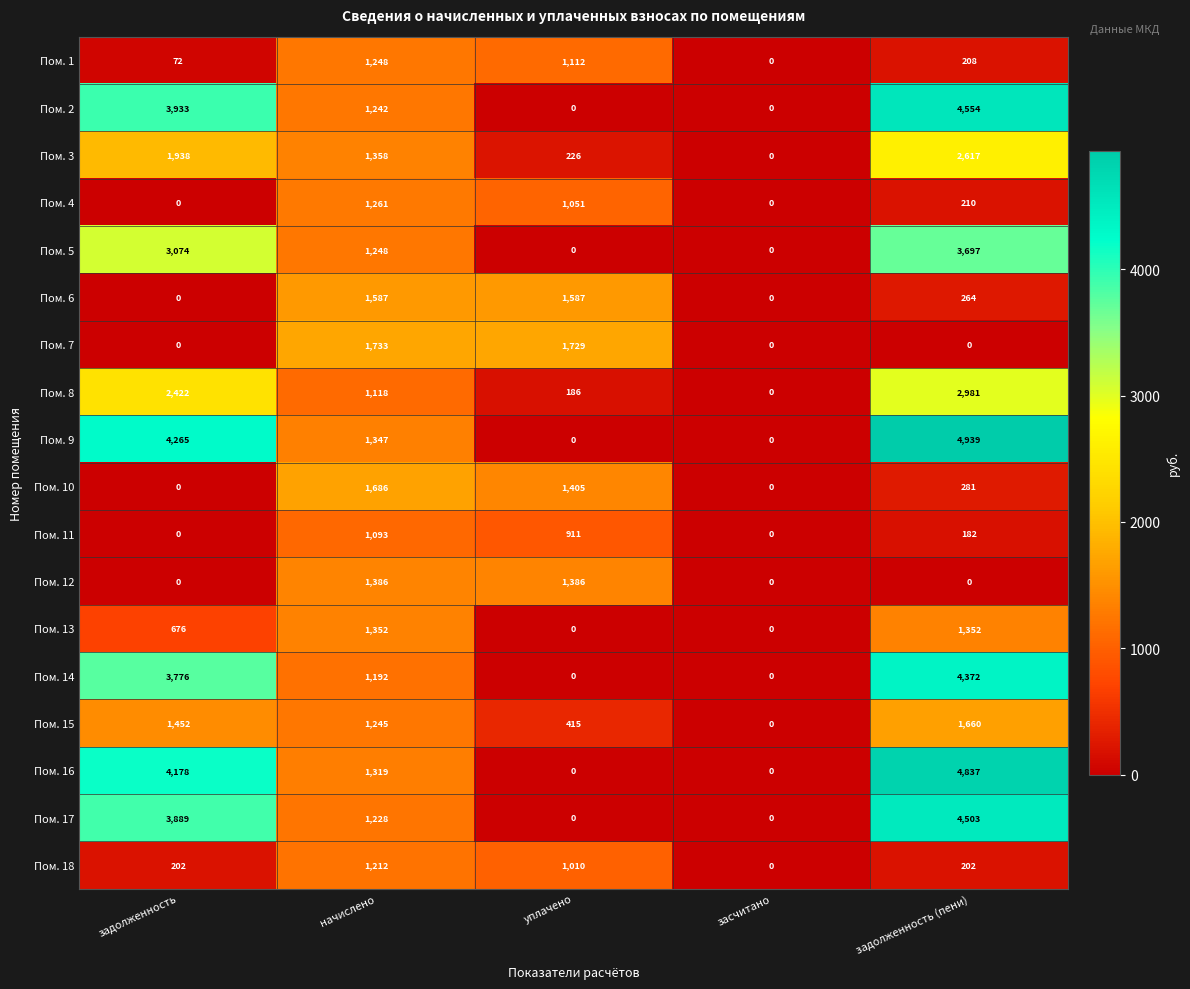

At which label does Пом. 7 reach its peak?

начислено